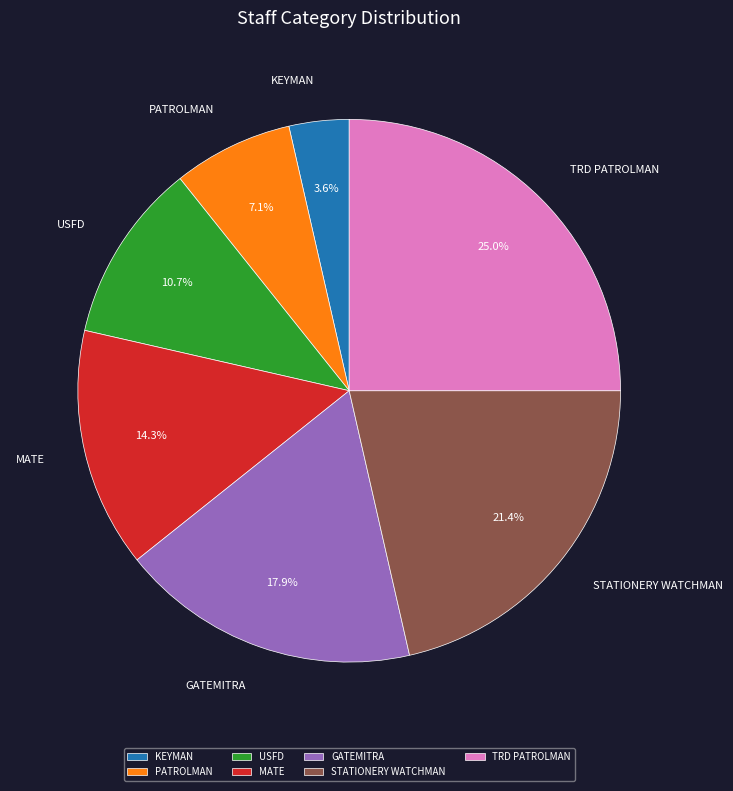

Rank the categories by value from highest to lowest.

TRD PATROLMAN, STATIONERY WATCHMAN, GATEMITRA, MATE, USFD, PATROLMAN, KEYMAN